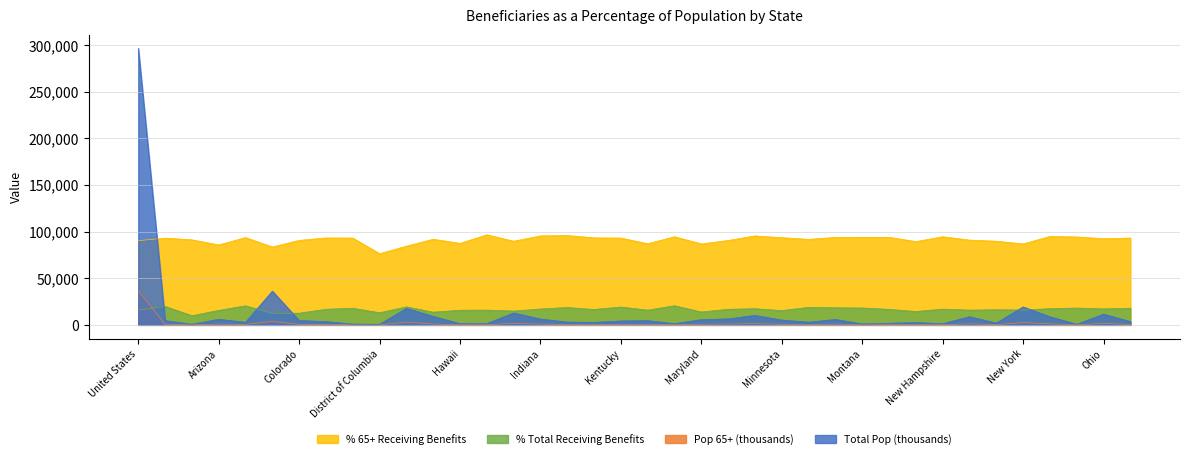

What is the total value across all series at Nebraska?

112493